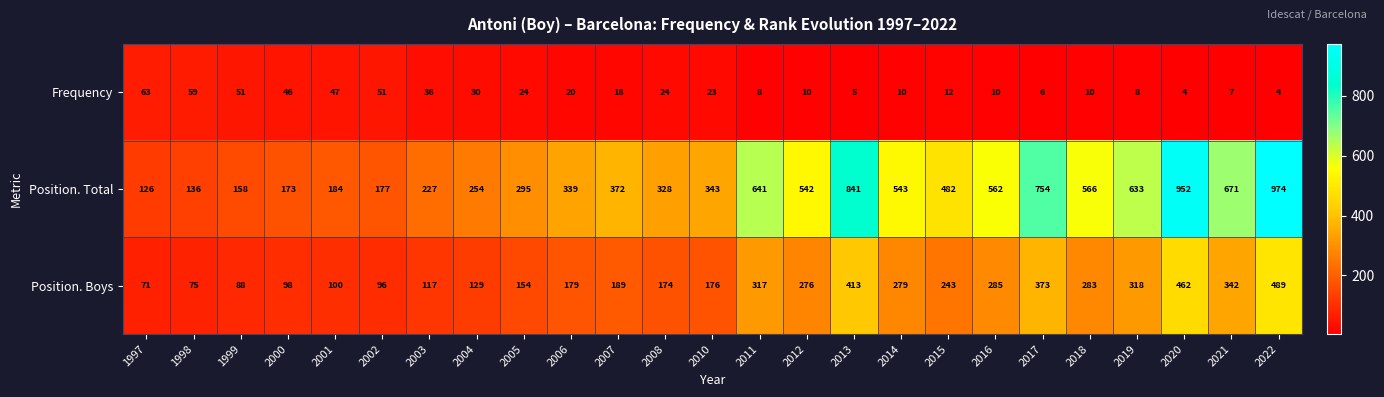

What is the difference between the second highest and second lowest values in the Frequency series?

55